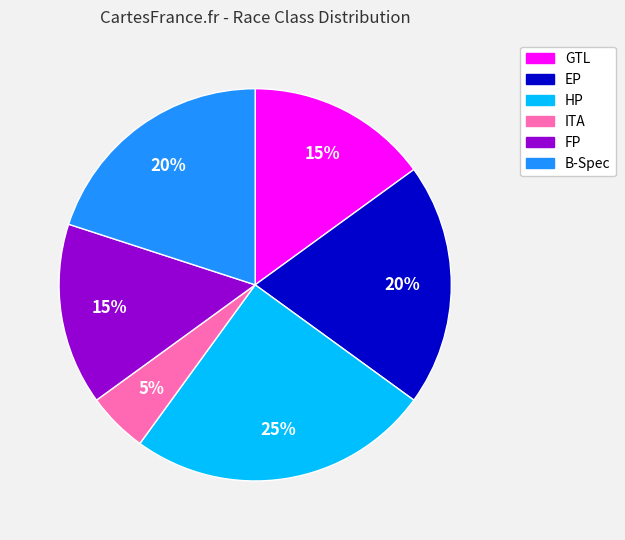

Is the sum of FP and GTL greater than half?

No